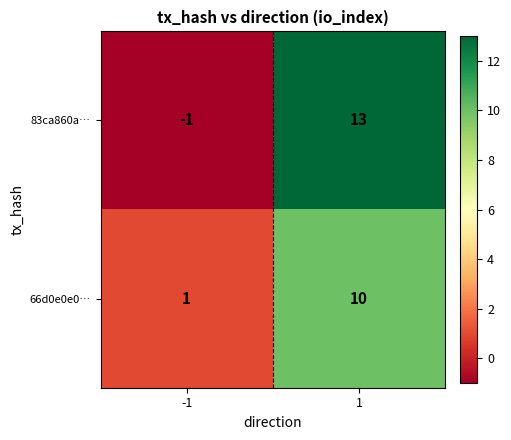

Reading right to left, what are all the values shown in this chart?

83ca860a…: 1=13	-1=-1
66d0e0e0…: 1=10	-1=1